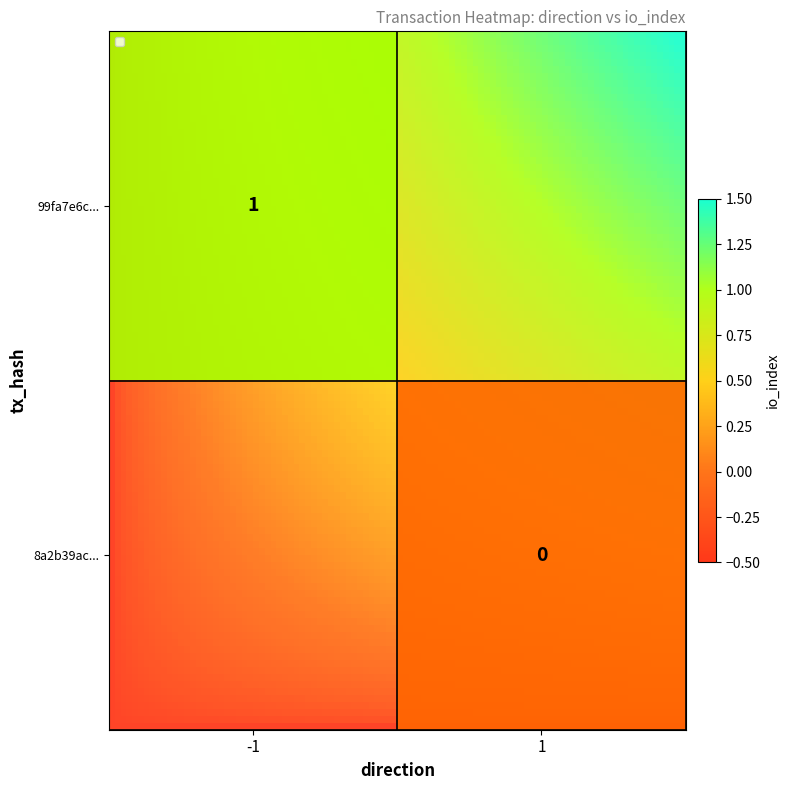

Which category has the highest value in the 99fa7e6c883ab58e36e23109ec9014a2d36d9ac series?

1